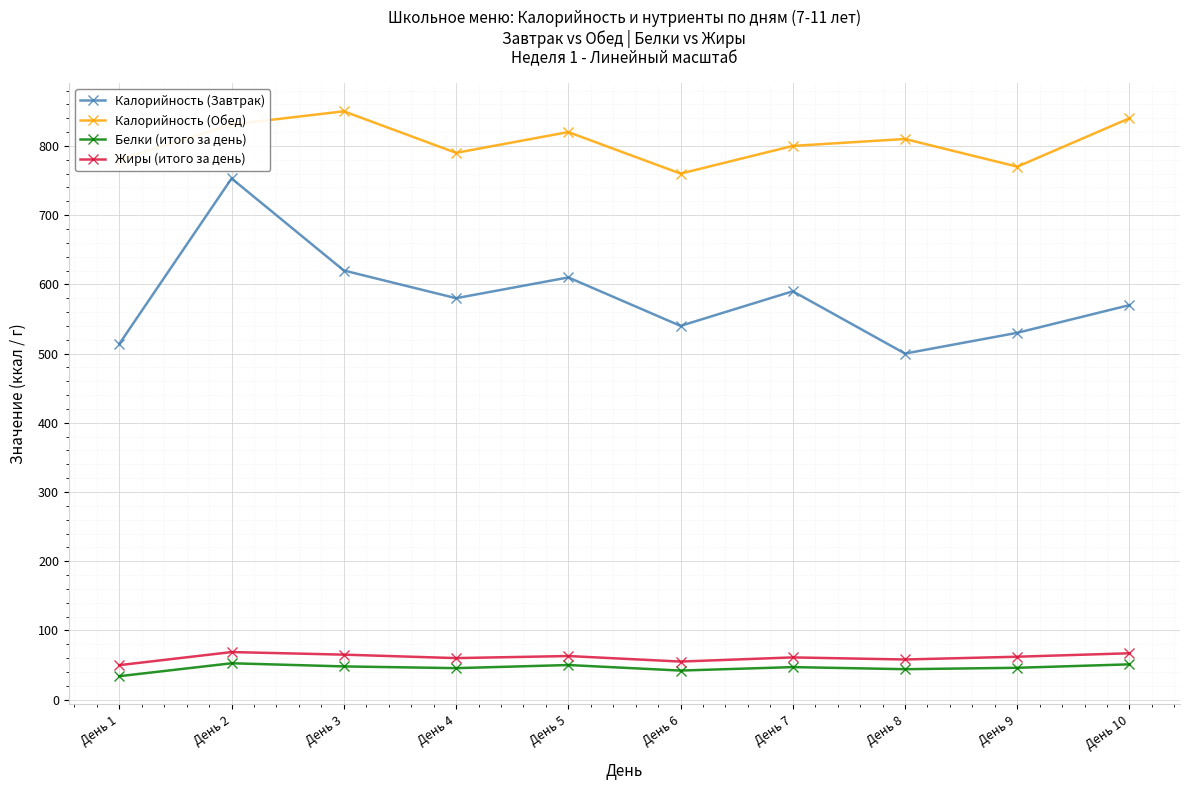

What is the maximum value shown in the chart?

850.0